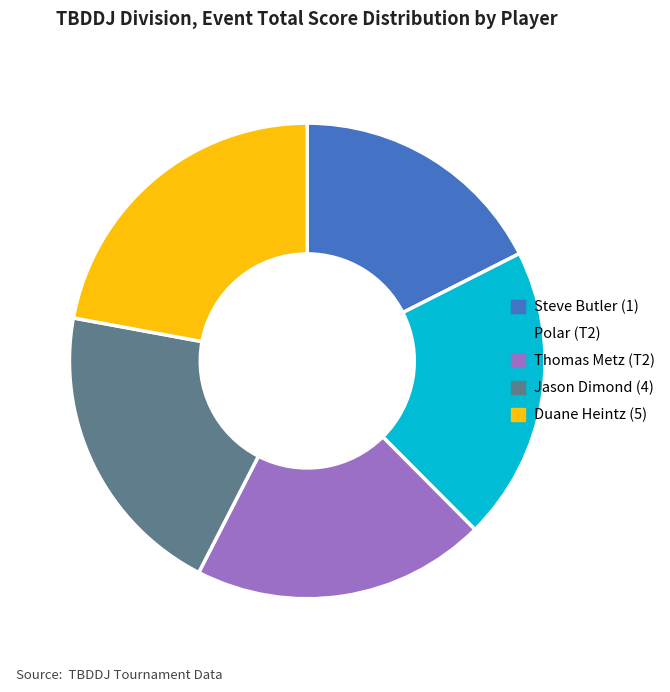

Which category has the biggest portion of the pie?

Duane Heintz (5)